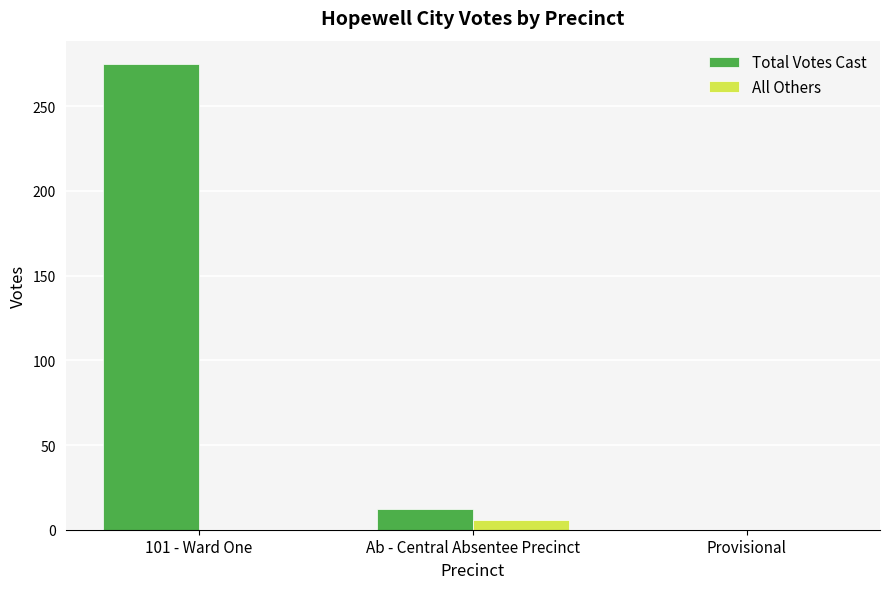

Are the bars horizontal?

No